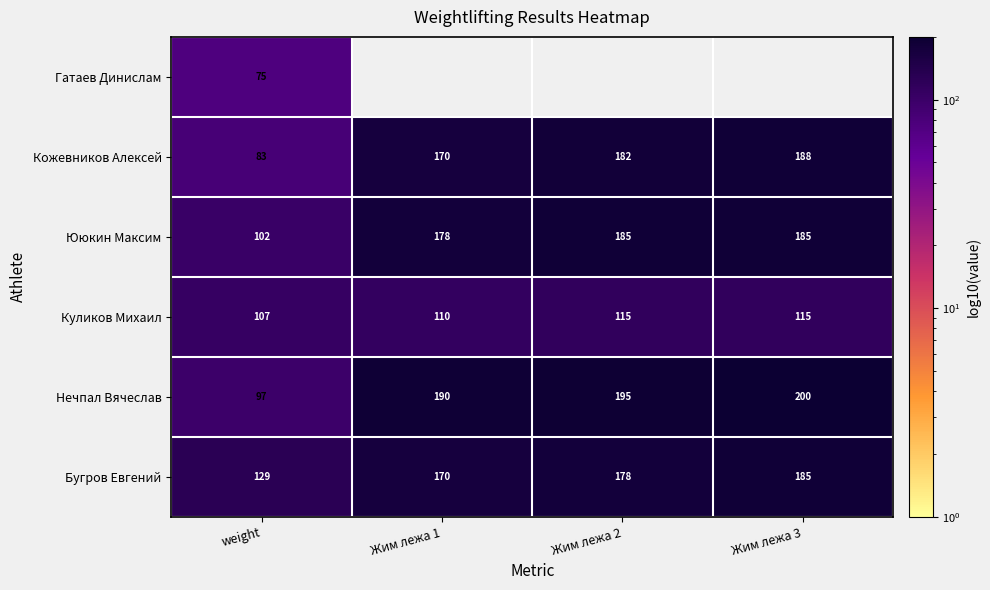

The Бугров Евгений series shows 32.4 at weight. True or false?

False